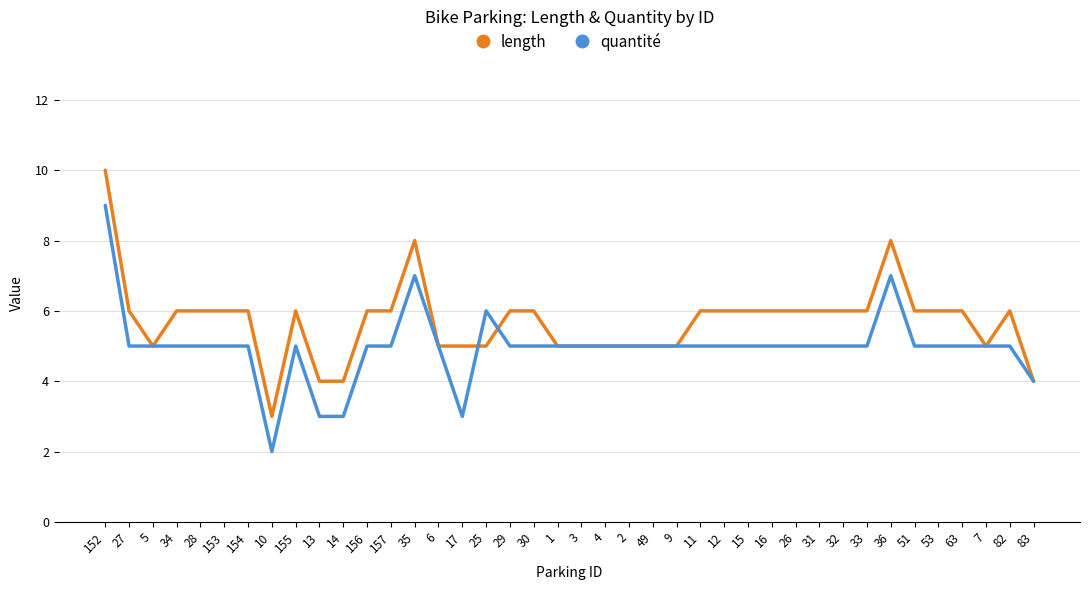

What is the sum of the quantité values at 17 and 156?

8